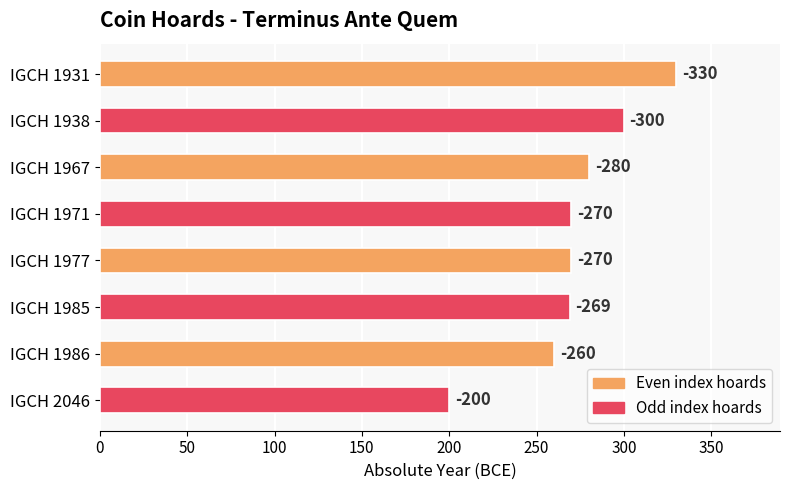

Does the chart contain any negative values?

No